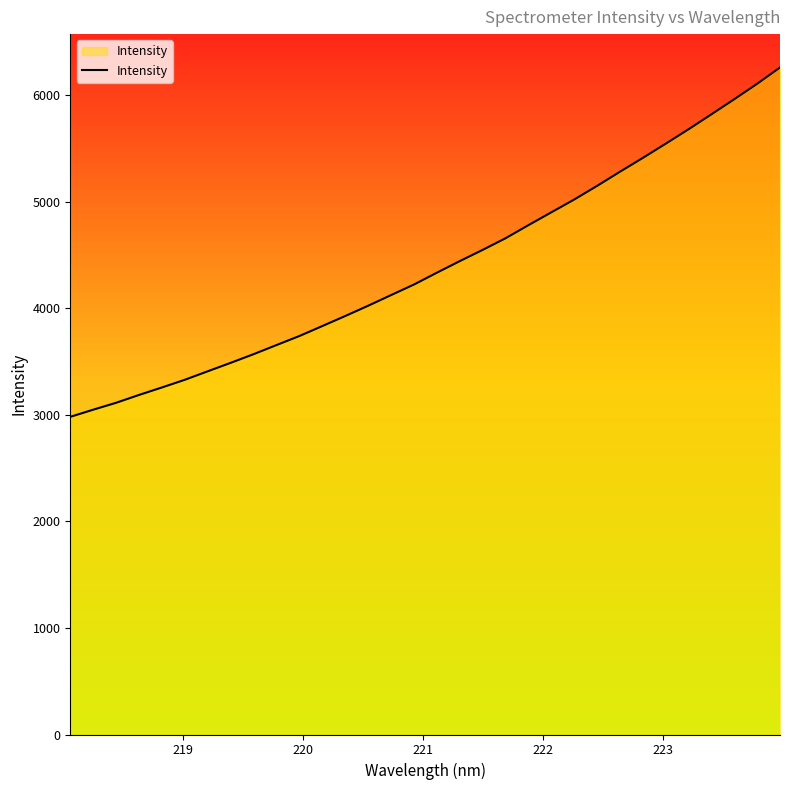

What is the greatest value displayed?

6258.3